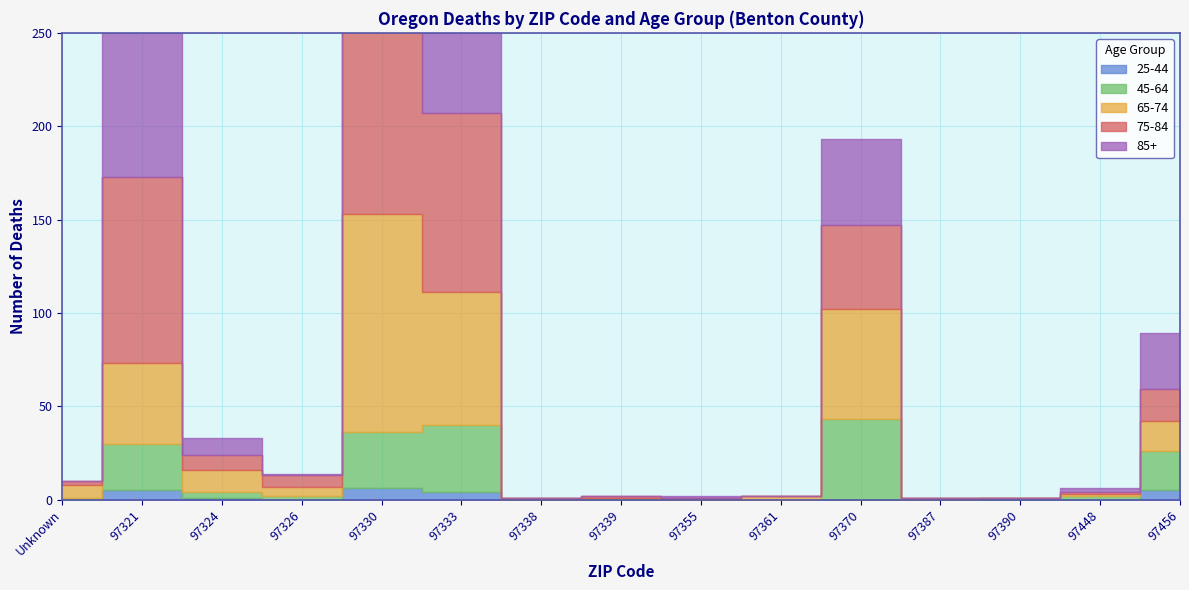

At which category is the sum across all series the highest?

97330